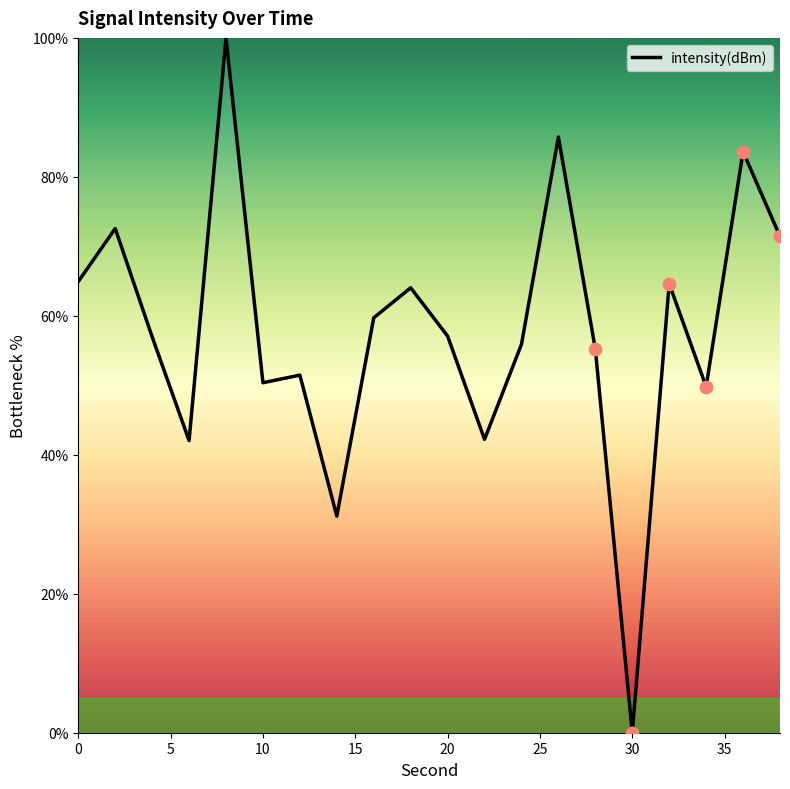

What is the maximum value shown in the chart?

100.0